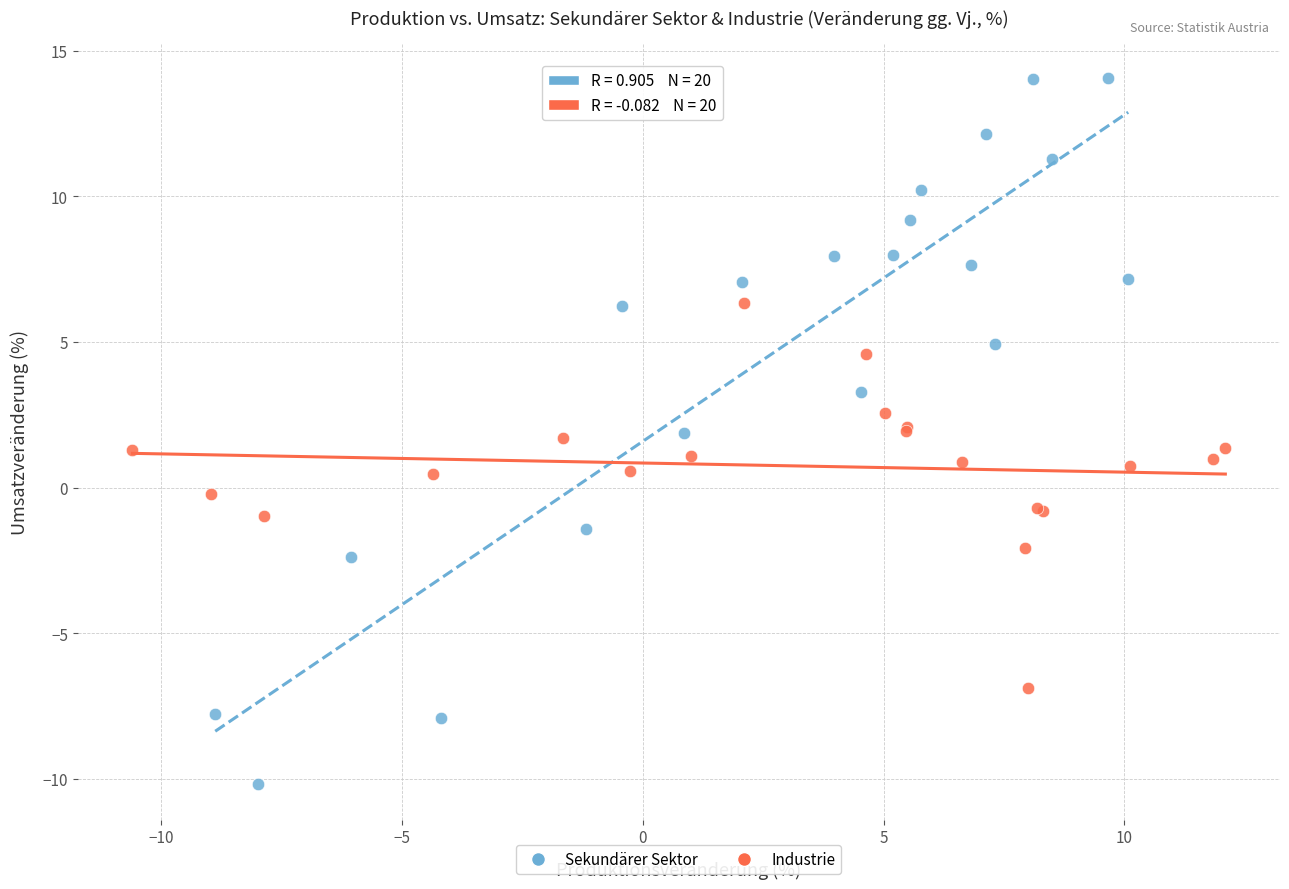

Which series contains the highest Y value?

Sekundärer Sektor